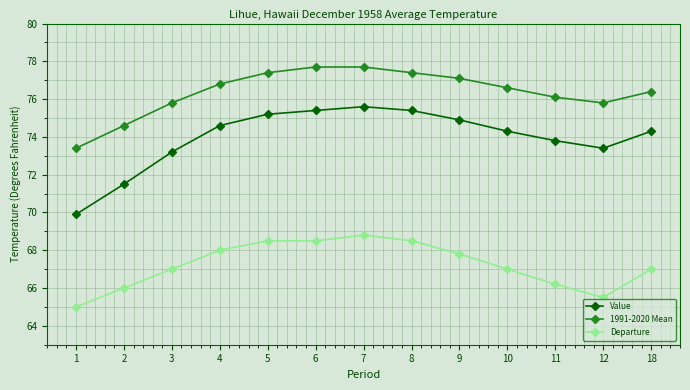

What is the difference between the highest and lowest values at 6?

9.2